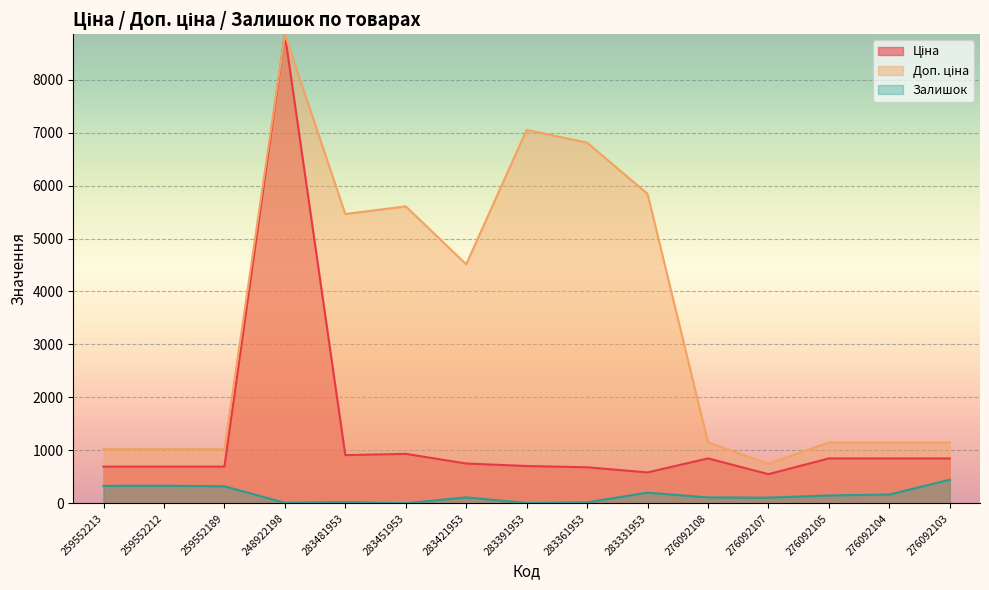

Between 283451953 and 276092103, which is larger?

283451953